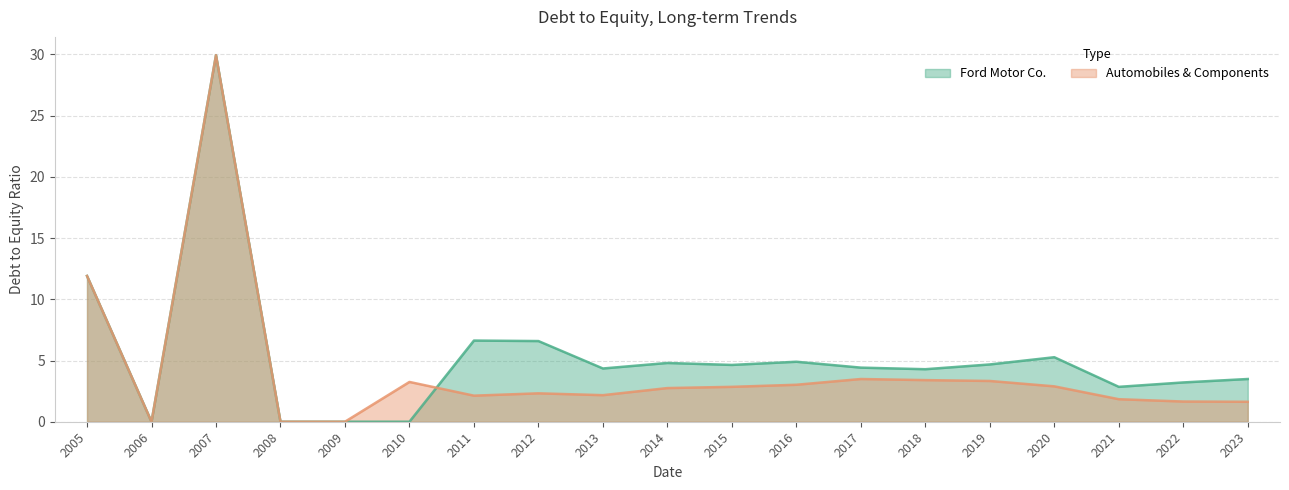

Is the value of Ford Motor Co. at 2015 greater than the value of Automobiles & Components at 2008?

Yes